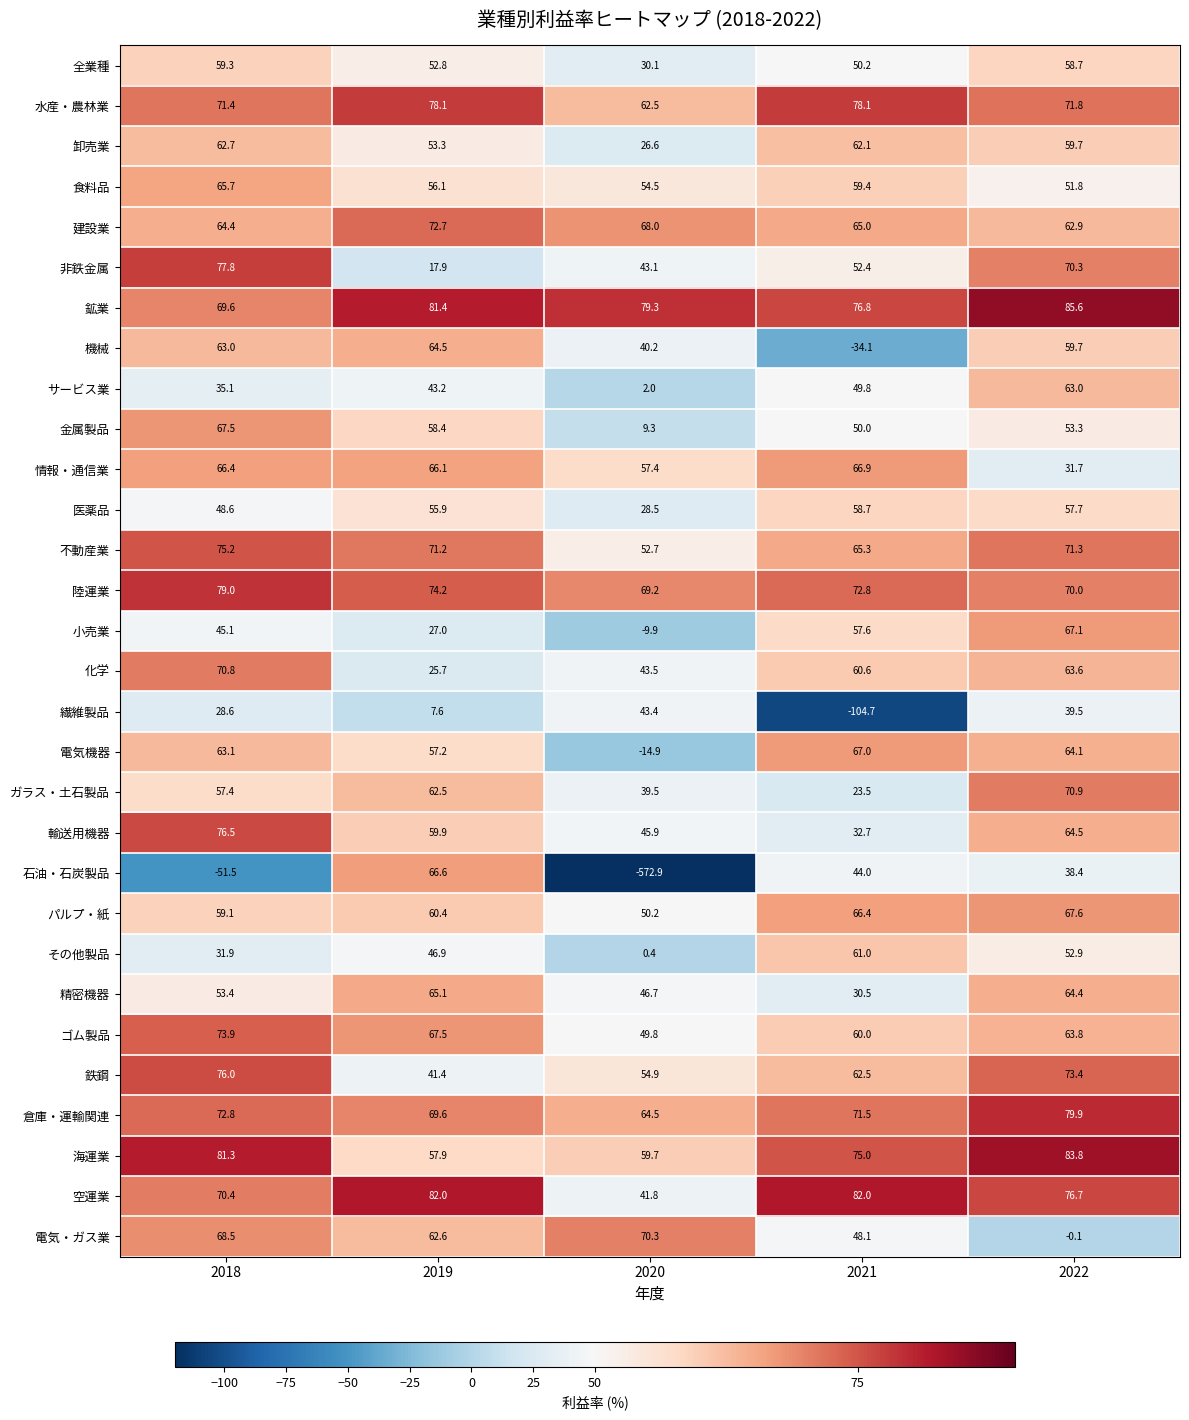

Is the value of 精密機器 at 2022 greater than the value of 不動産業 at 2019?

No